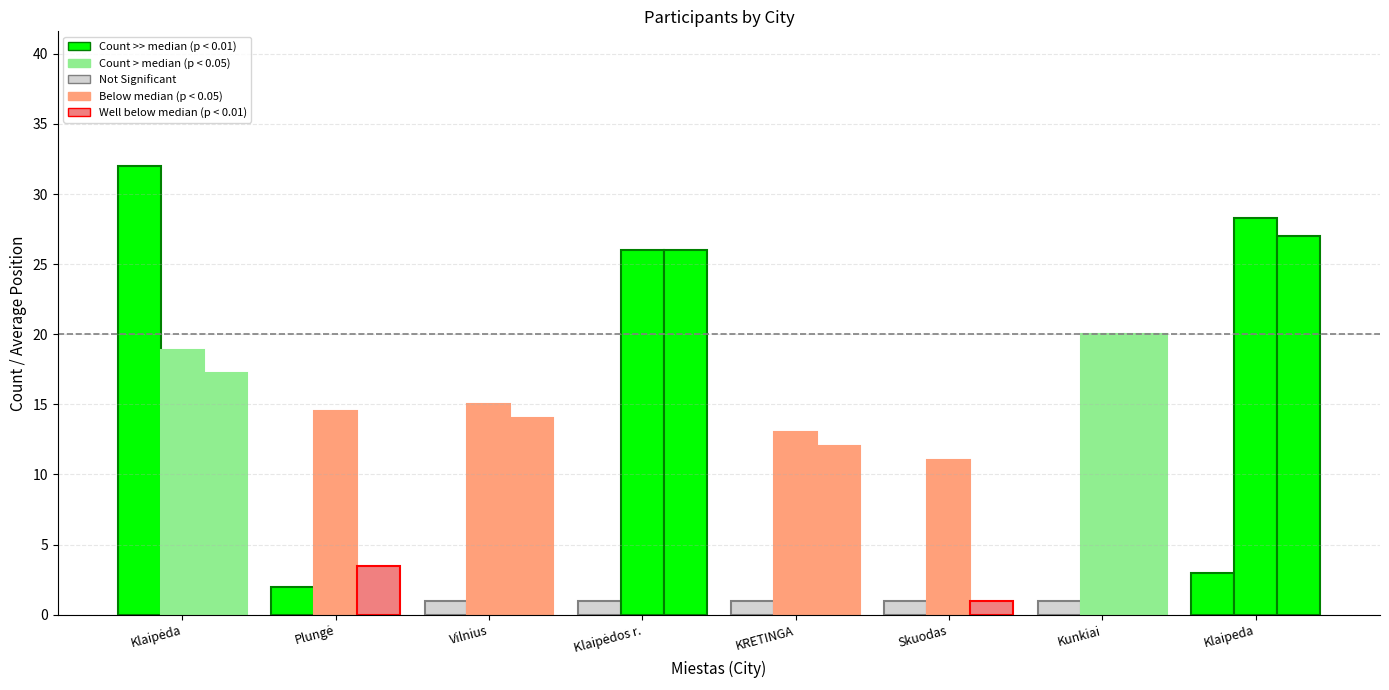

At Klaipėdos r., list the series in order from smallest to largest.

Participant Count, Avg Vieta, Avg Vieta pagal lytį